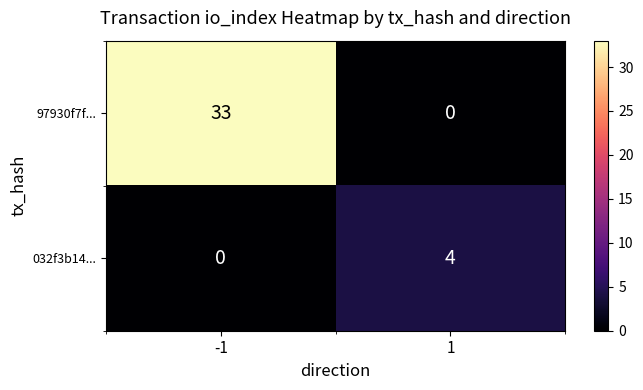

Read the 032f3b14... value at 1.

4